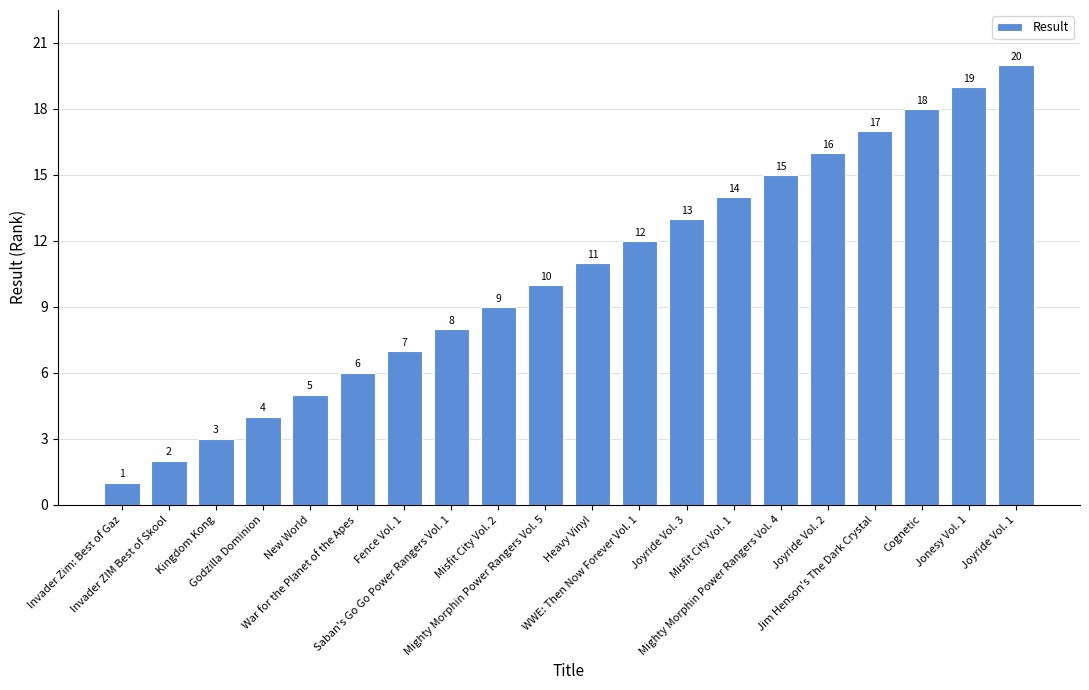

Which label corresponds to the smallest value in the chart?

Invader Zim: Best of Gaz